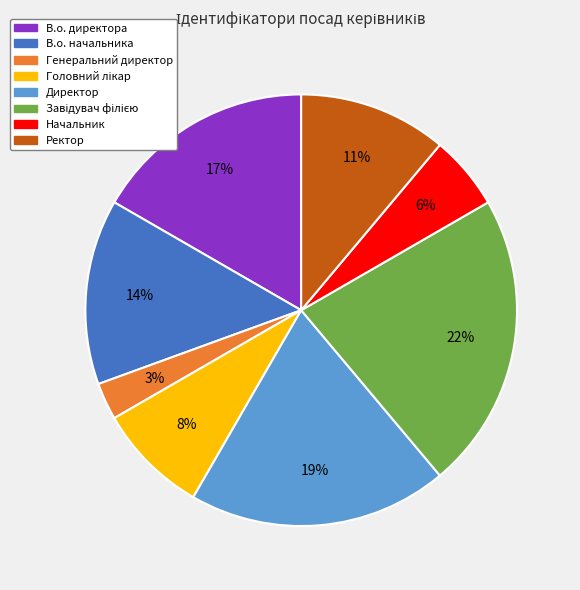

How many segments does this pie chart have?

8